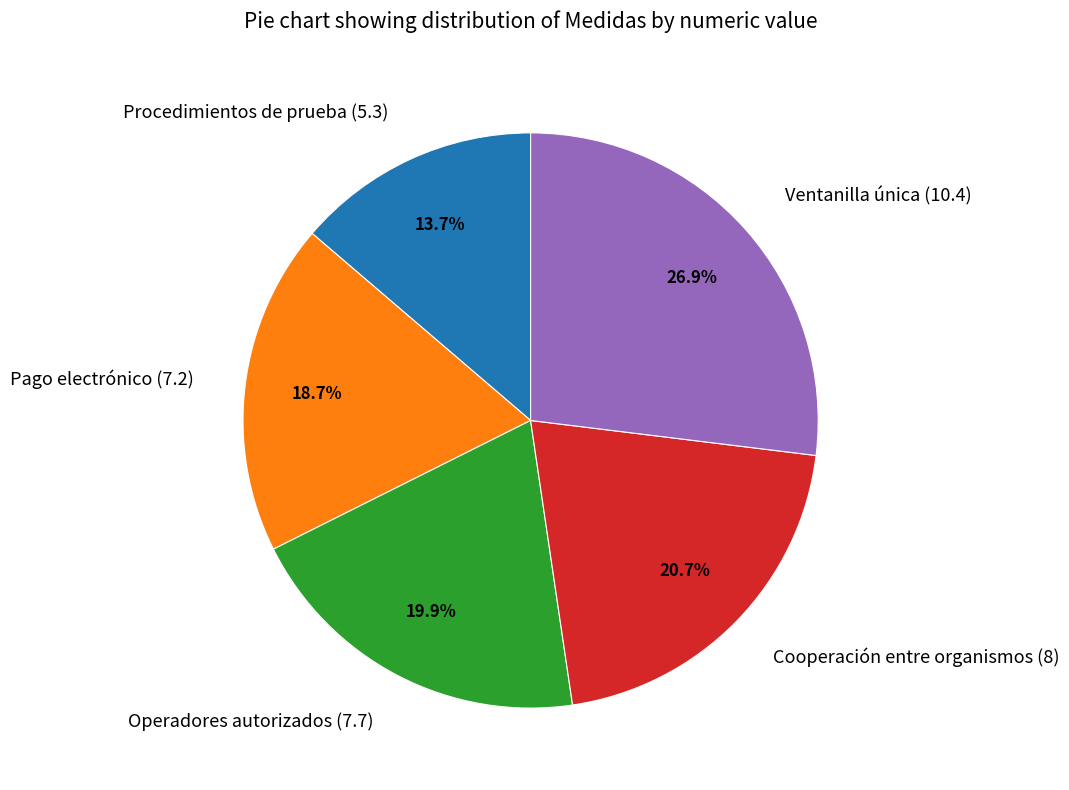

Approximately how many times larger is the value at Procedimientos de prueba (5.3) compared to Ventanilla única (10.4)?

0.5